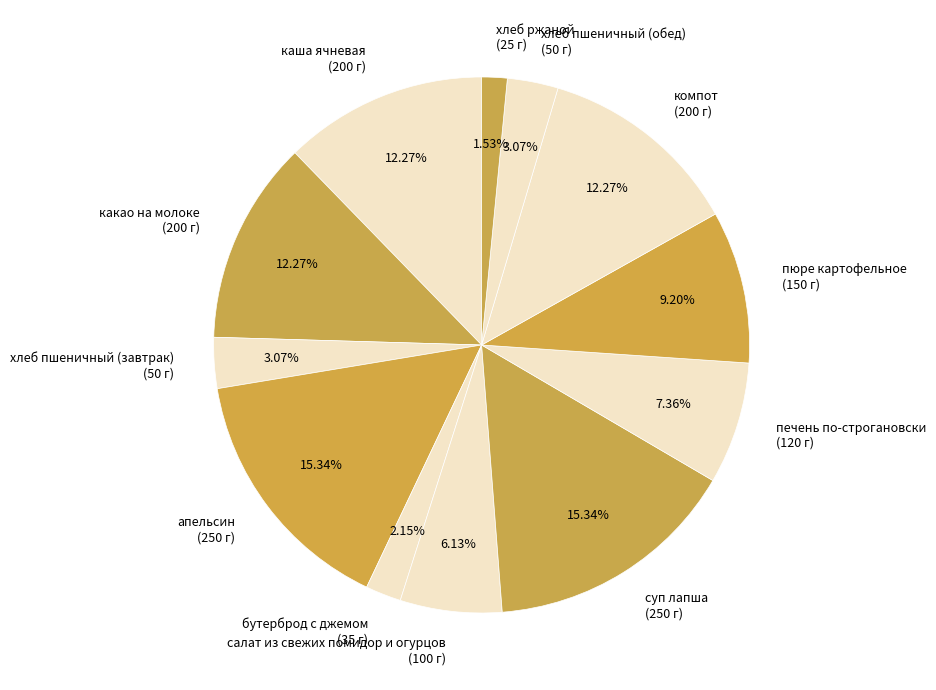

How many slices are in this pie chart?

12